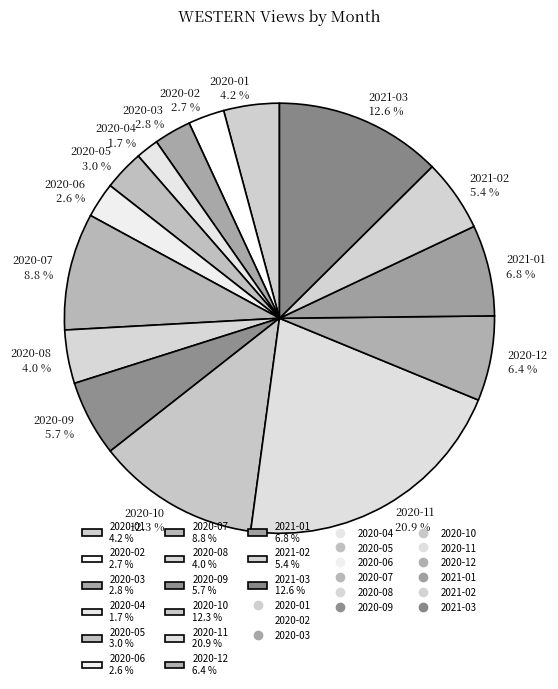

What is the total percentage of 2020-07 and 2020-02?

11.5%